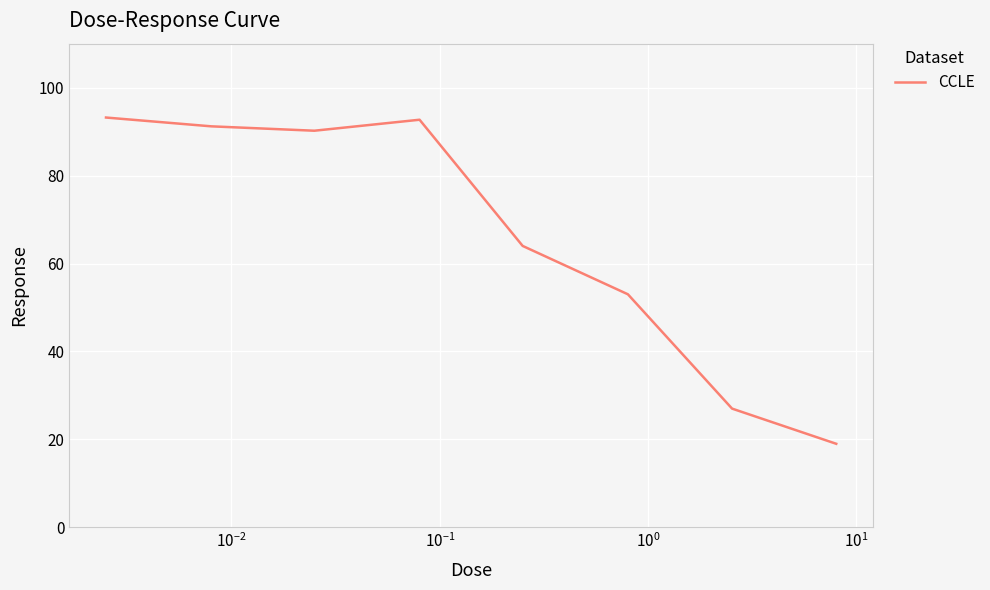

What is the difference between the second highest and minimum values?

73.7